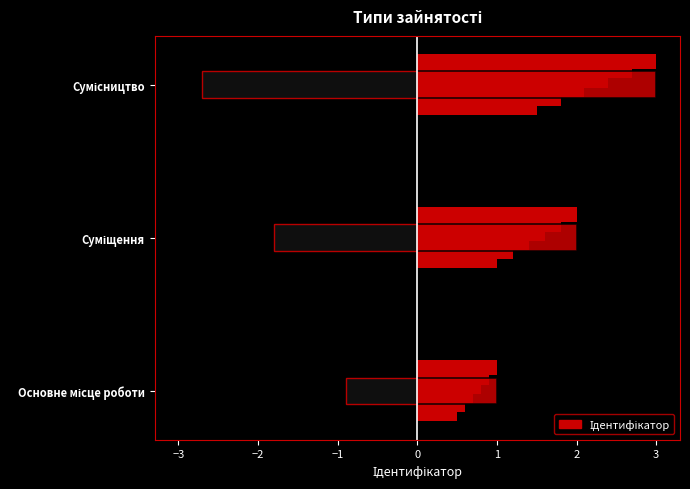

Reading left to right, what are all the values shown in this chart?

Основне місце роботи=1	Суміщення=2	Сумісництво=3